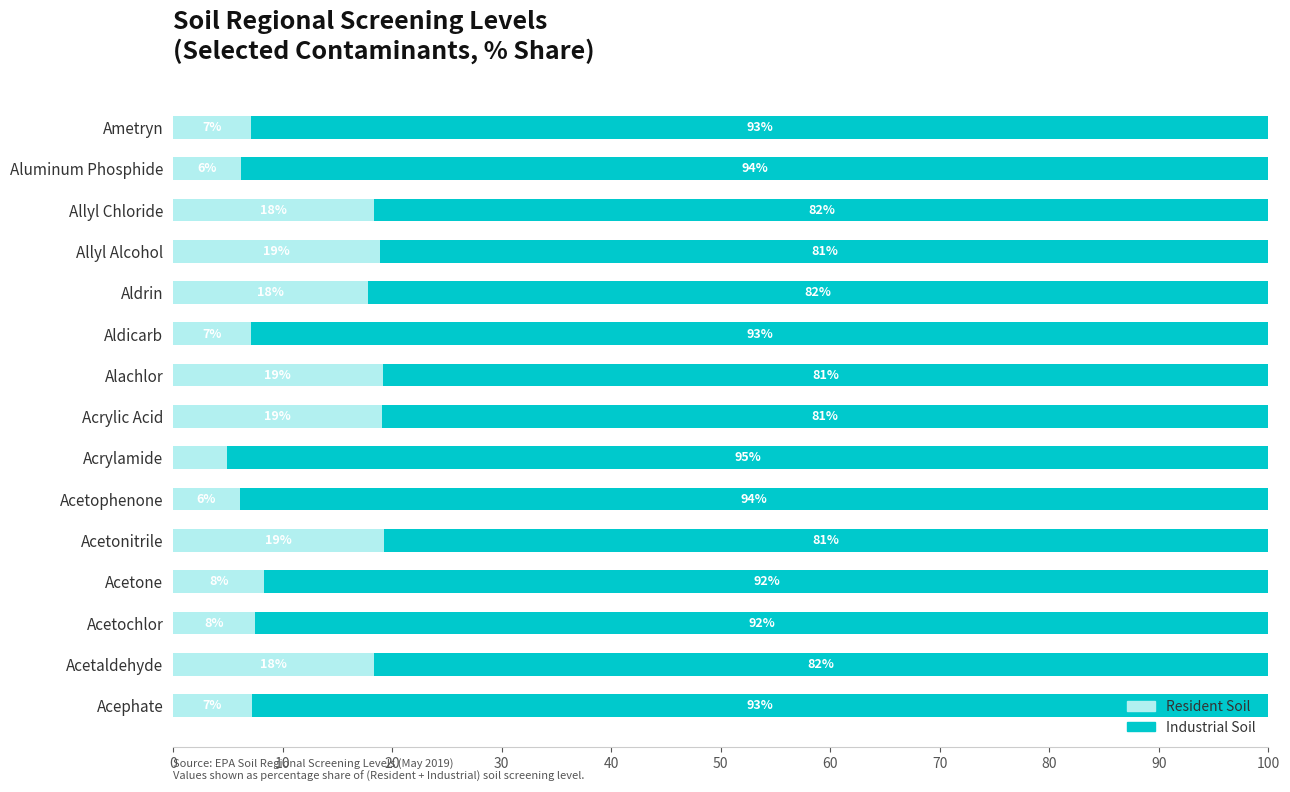

The value of Resident Soil at Acrylamide is 8.1. True or false?

False